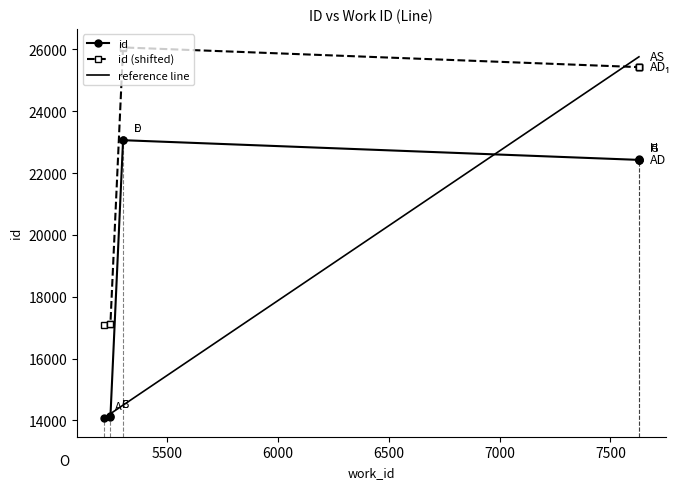

What is the difference between the maximum and second lowest values?

8944